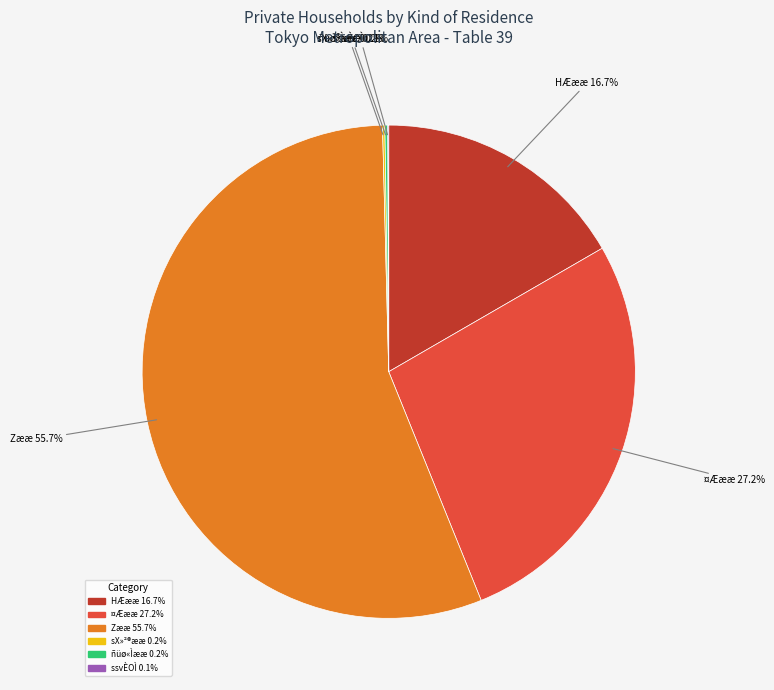

Is there any slice that represents more than half of the pie?

Yes